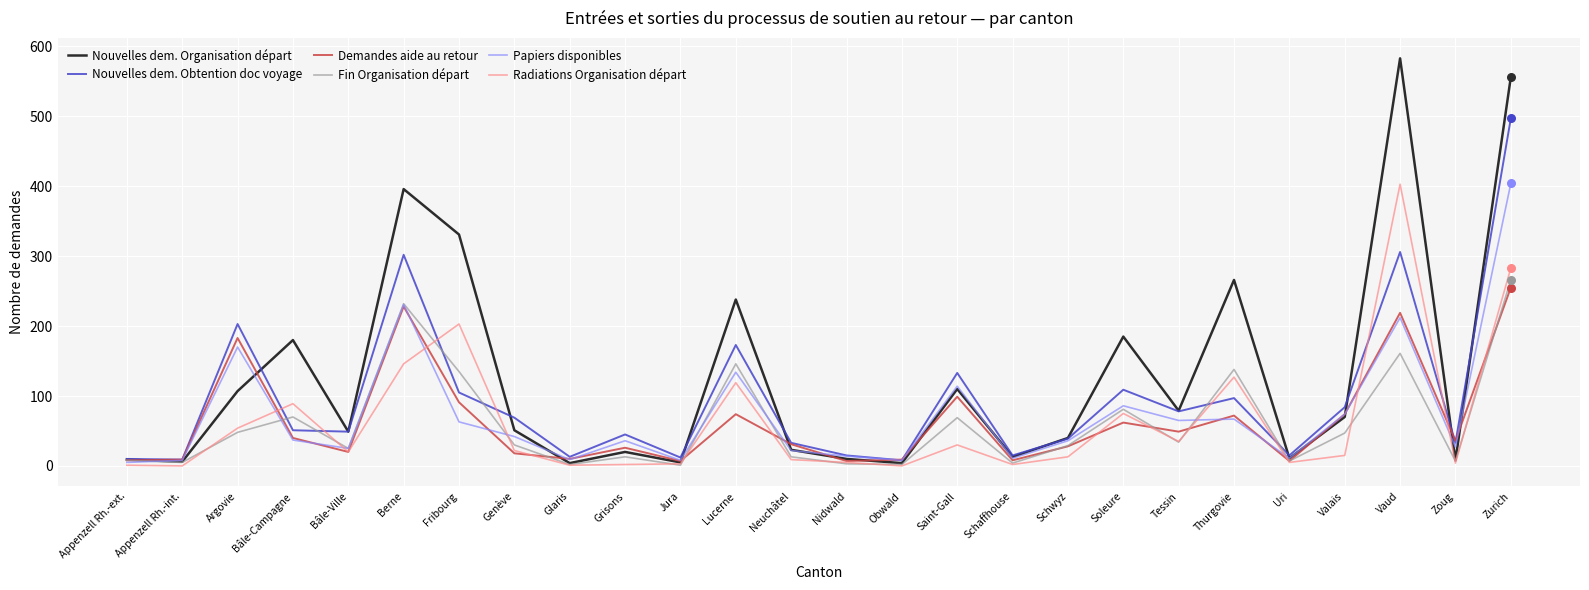

Which series has the largest total across all categories?

Nouvelles dem. Organisation départ